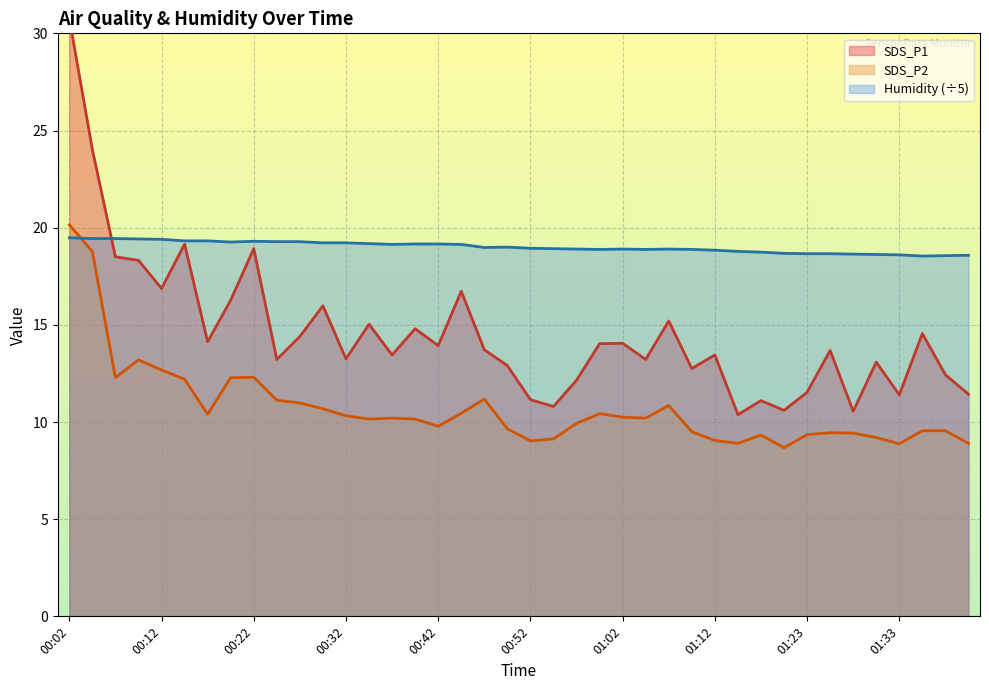

Which category has the highest value in the SDS_P1 series?

00:02